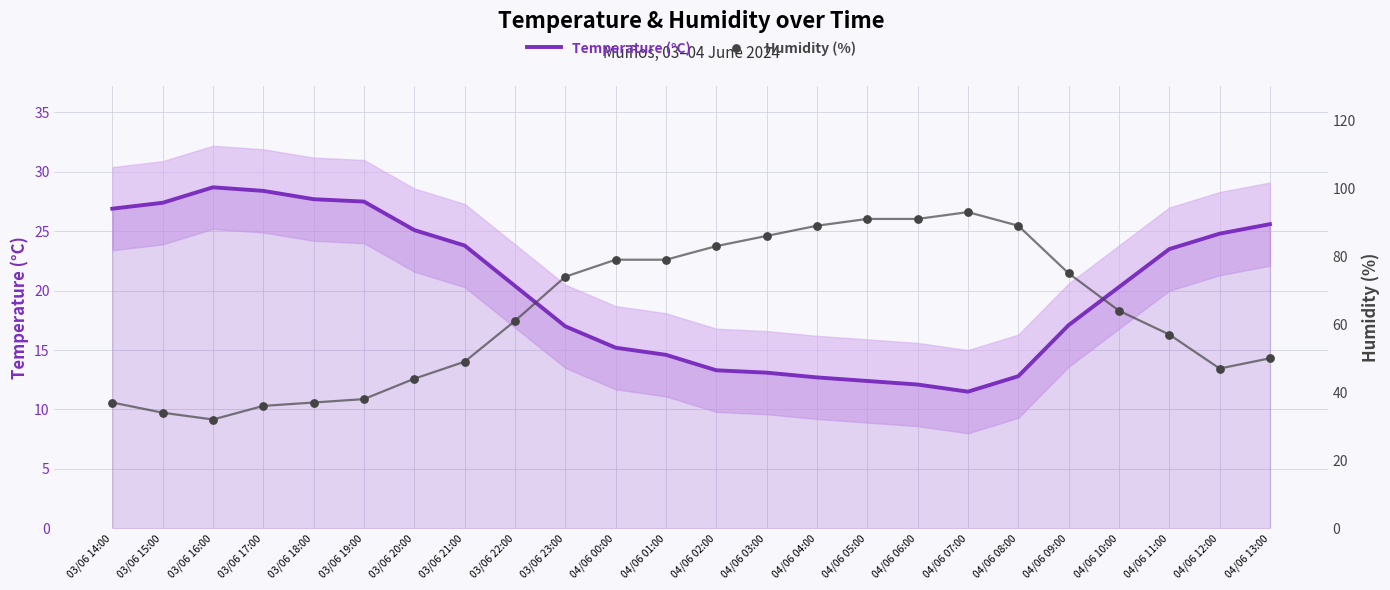

Which series has the largest Y range (max minus min)?

Humidity (%)